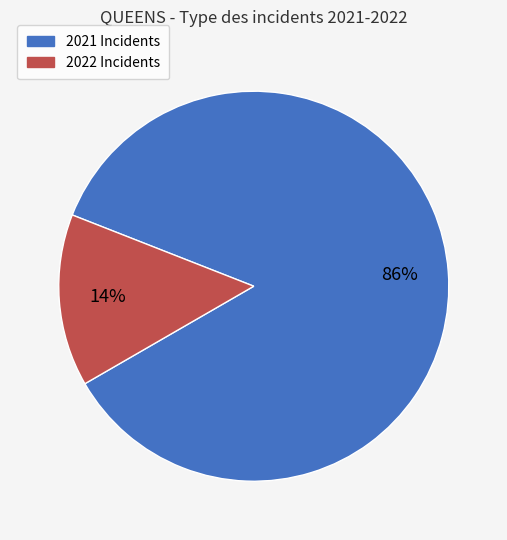

To the nearest percent, what is the average slice percentage?

50%